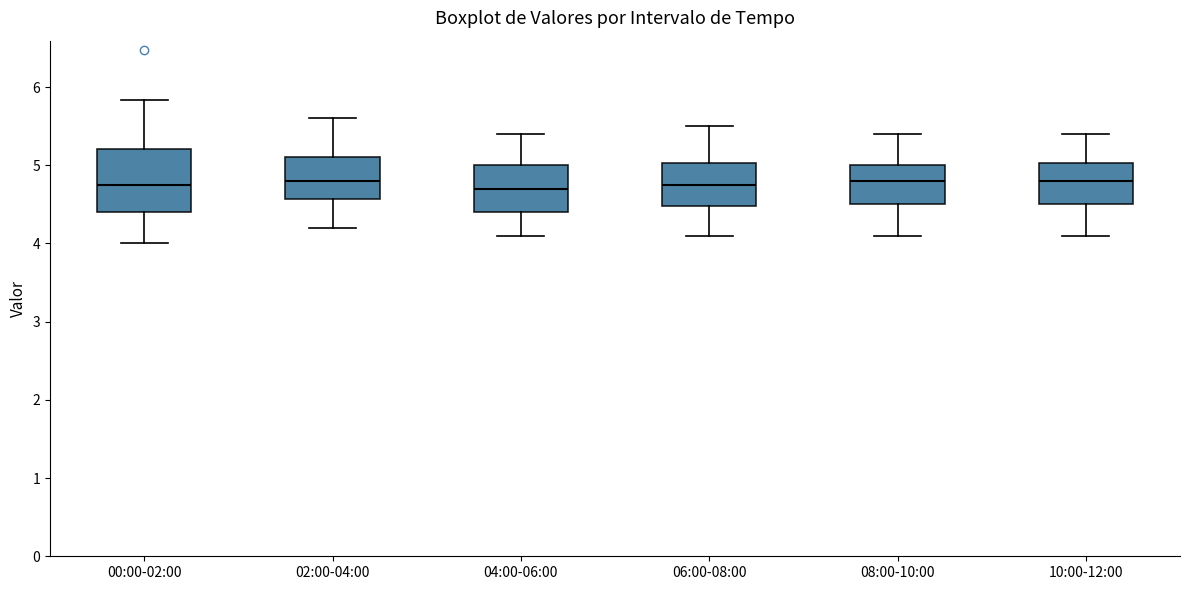

Which box is the tallest, from its lower edge to its upper edge?

00:00-02:00